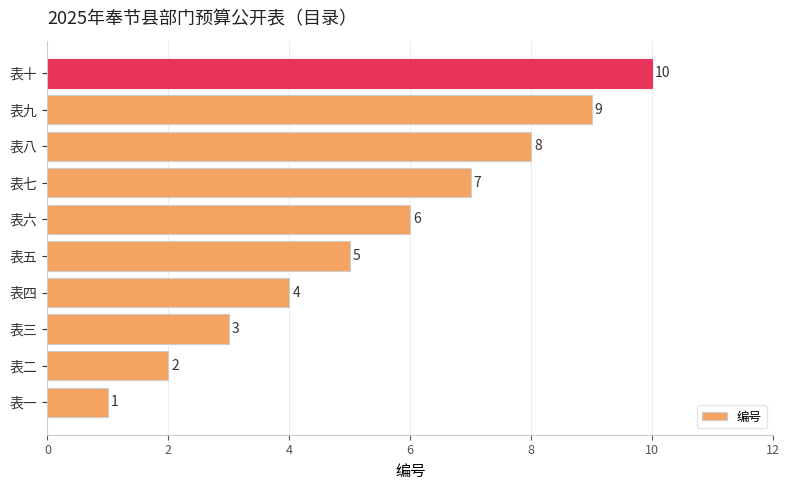

Where is the data nearest to the value 5?

表五